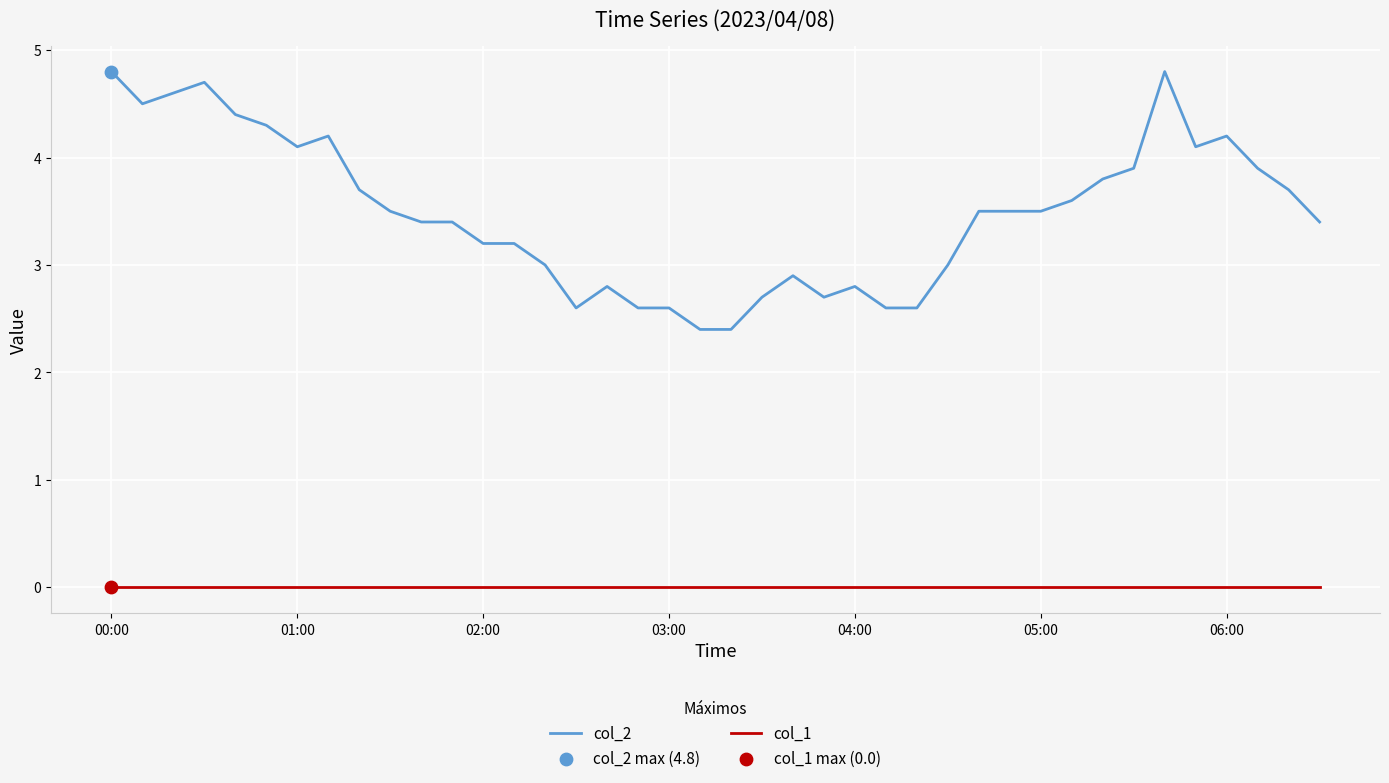

Which series has the largest total across all categories?

col_2